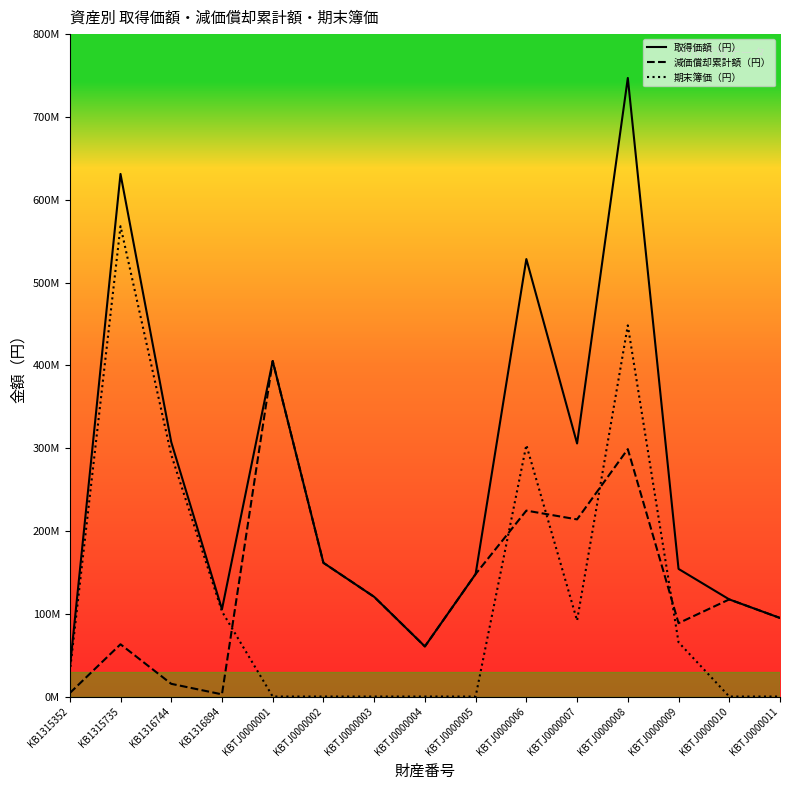

How many interior local valleys does the 期末簿価（円） series have?

1